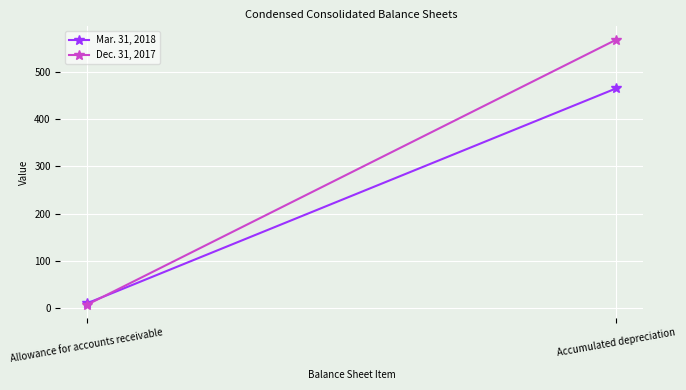

At which label is Dec. 31, 2017 closest to 287?

Allowance for accounts receivable